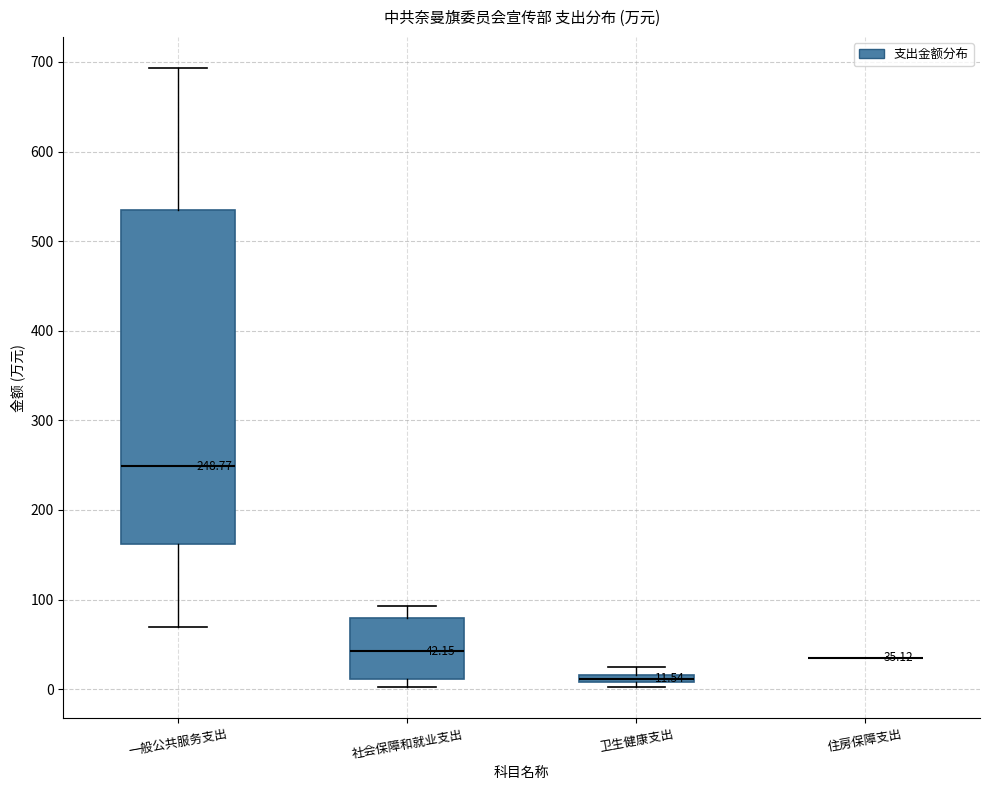

Comparing the boxes themselves (not the whiskers), which one is the tallest?

一般公共服务支出